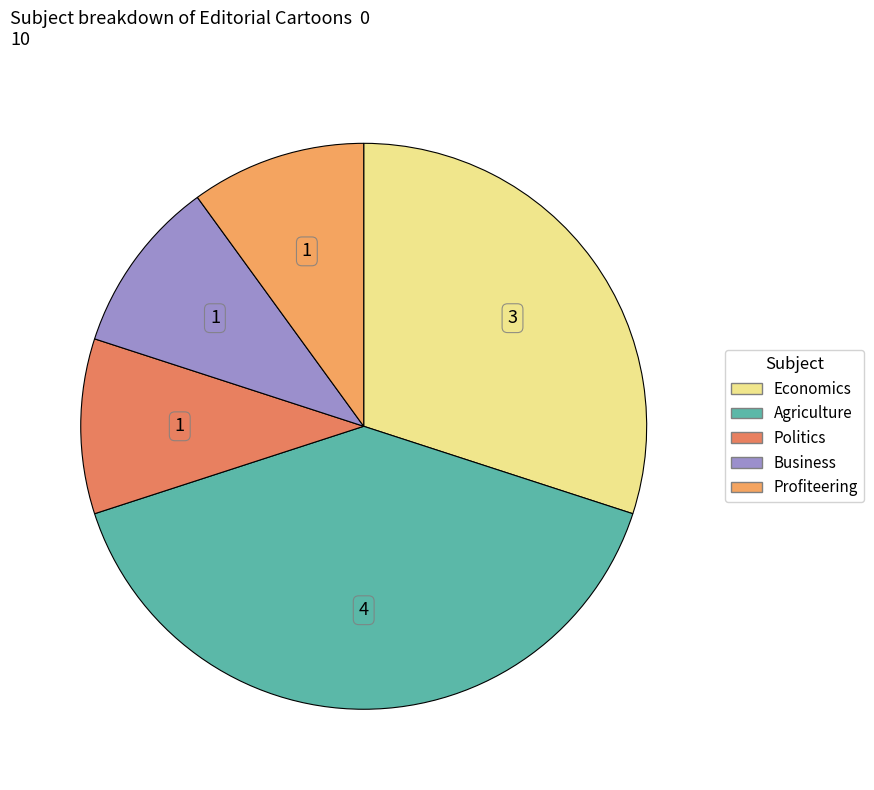

How many slices are in this pie chart?

5